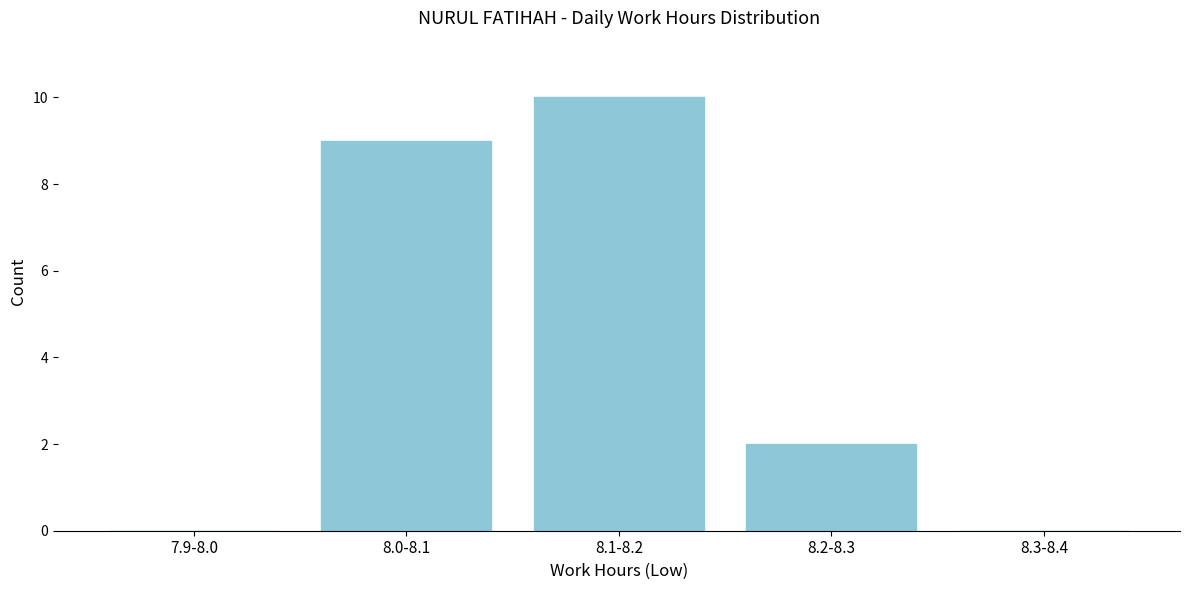

Reading left to right, transcribe all the data shown in this chart.

7.9-8.0=0	8.0-8.1=9	8.1-8.2=10	8.2-8.3=2	8.3-8.4=0